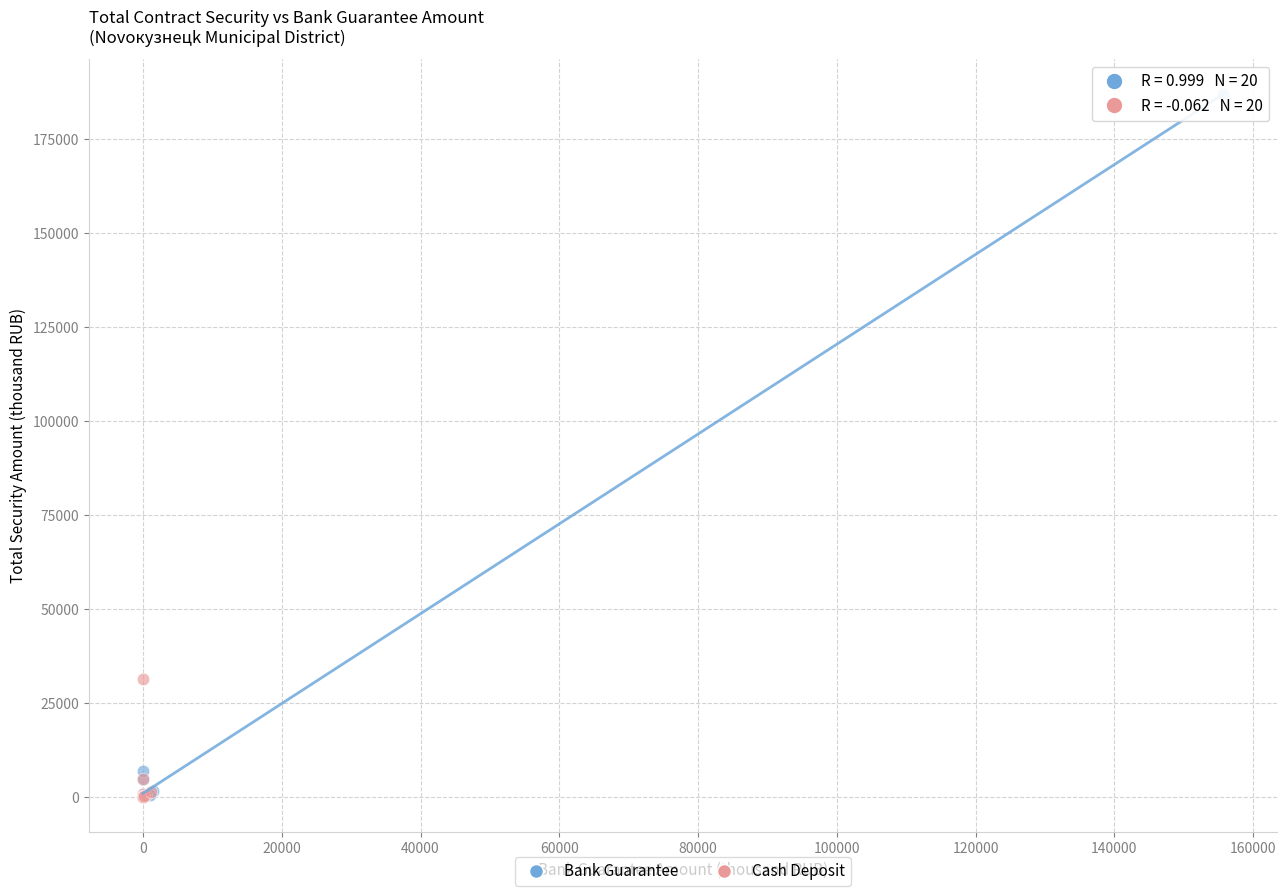

Which series contains the highest Y value?

Bank Guarantee